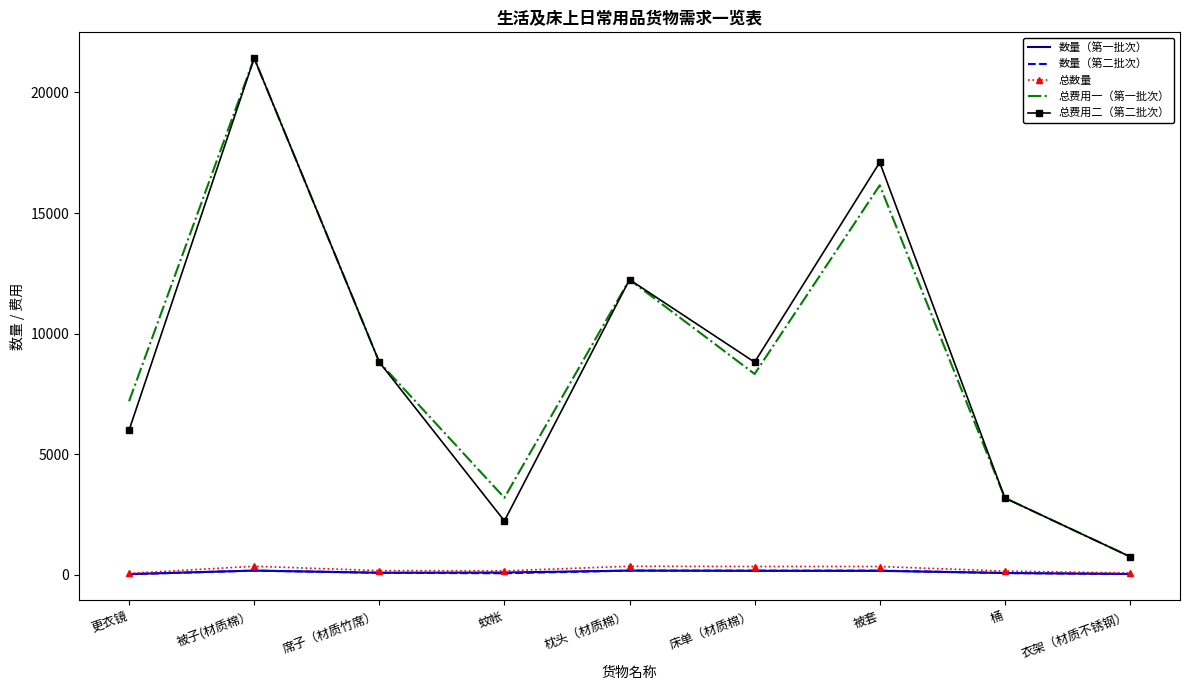

True or false: 总费用二（第二批次） and 数量（第二批次） intersect in this chart.

False